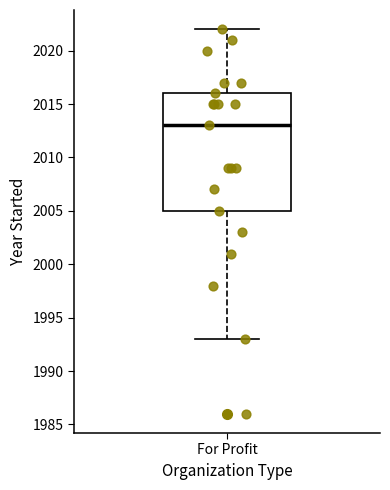

Read this box plot against the y-axis: the position of the median line, the range covered by the box, and the ends of both whiskers. The values are not printed on the chart, so give them approximately, as read against the axis.

median 2013, box 2005 to 2016, whiskers 1993 to 2022